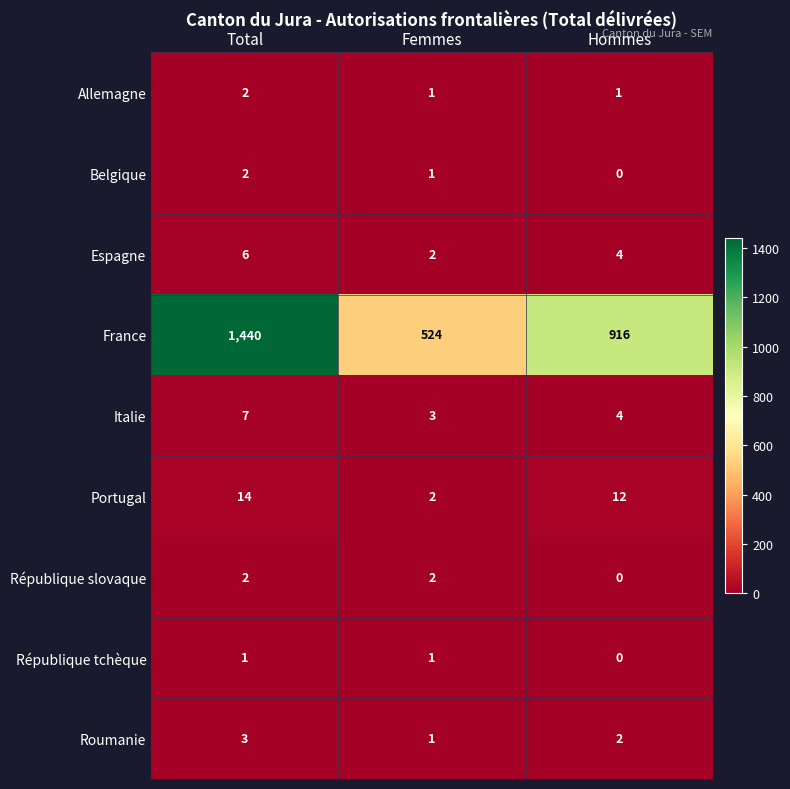

True or false: Portugal has a value of 12 at Hommes.

True